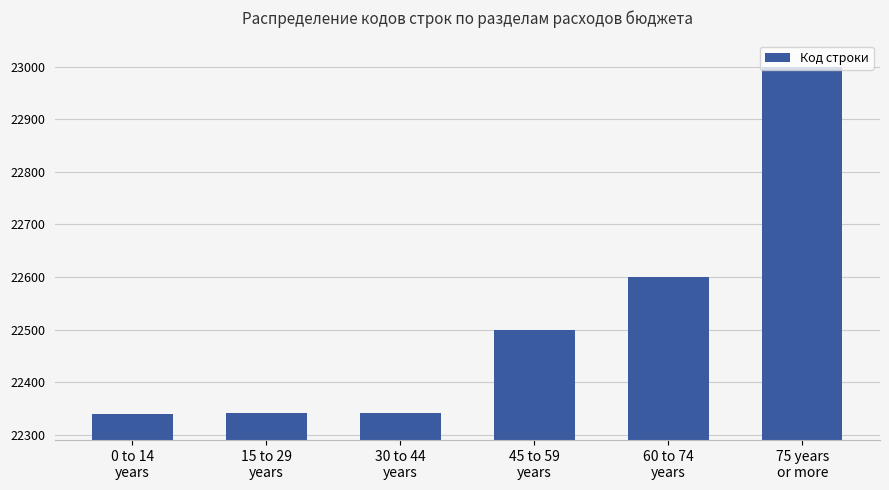

What is the difference between the second highest and minimum values?

260